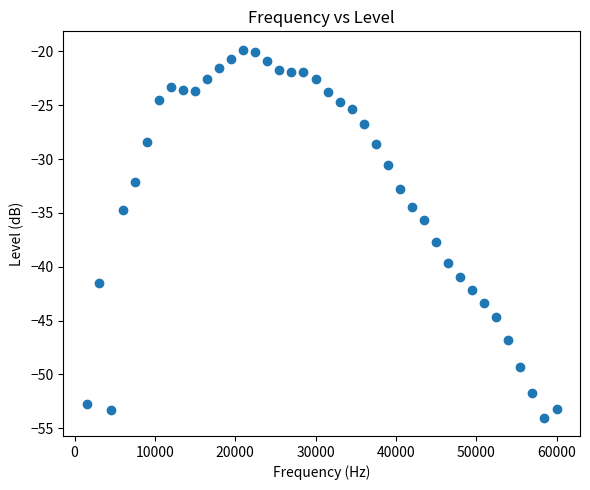

What is the range of Y values (max minus min)?

34.2